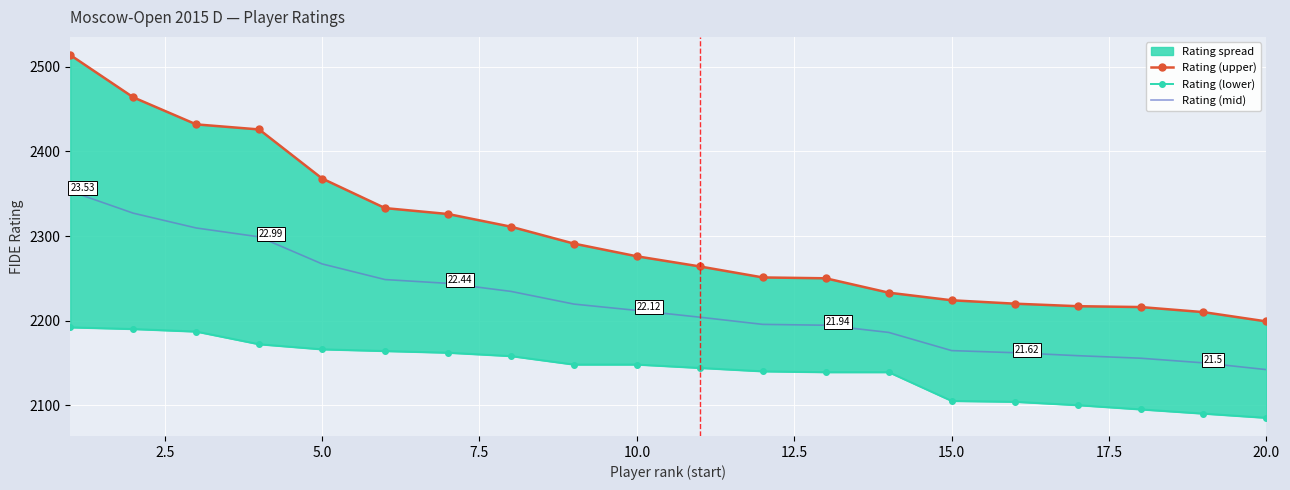

How many values in the Rating (mid) series exceed 2212?

9